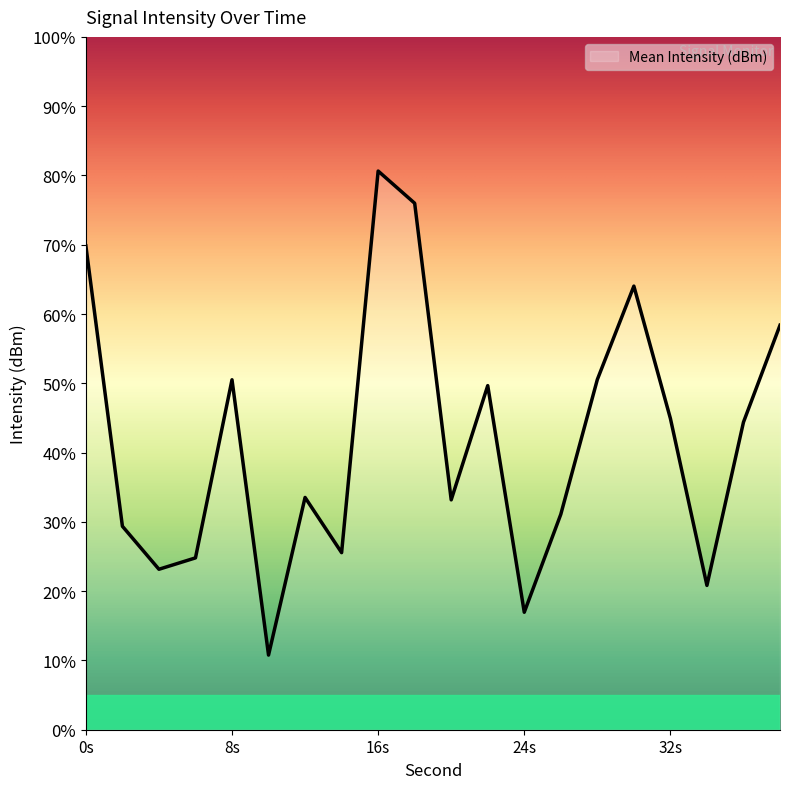

Reading right to left, transcribe all the data shown in this chart.

-105.8	-112.8	-124.6	-112.5	-103.0	-109.7	-119.5	-126.5	-110.2	-118.4	-97.0	-94.7	-122.2	-118.2	-129.6	-109.7	-122.6	-123.4	-120.3	-100.1